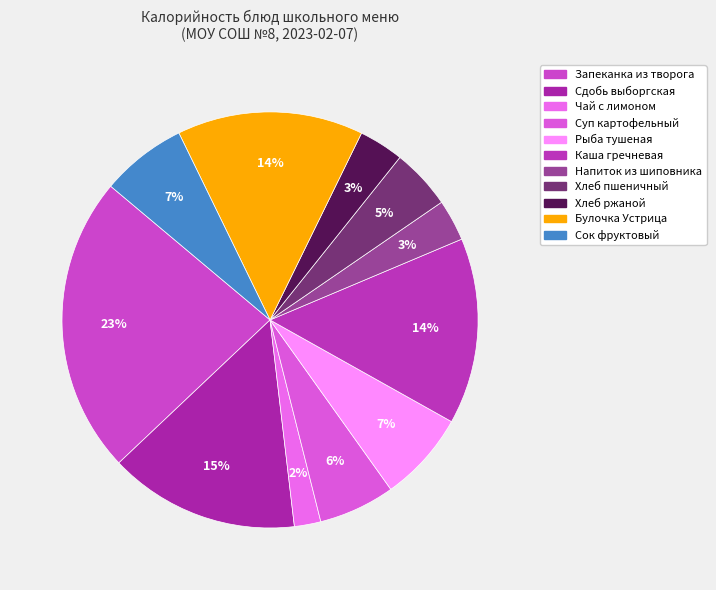

The Булочка Устрица slice represents 14% of the pie. True or false?

True